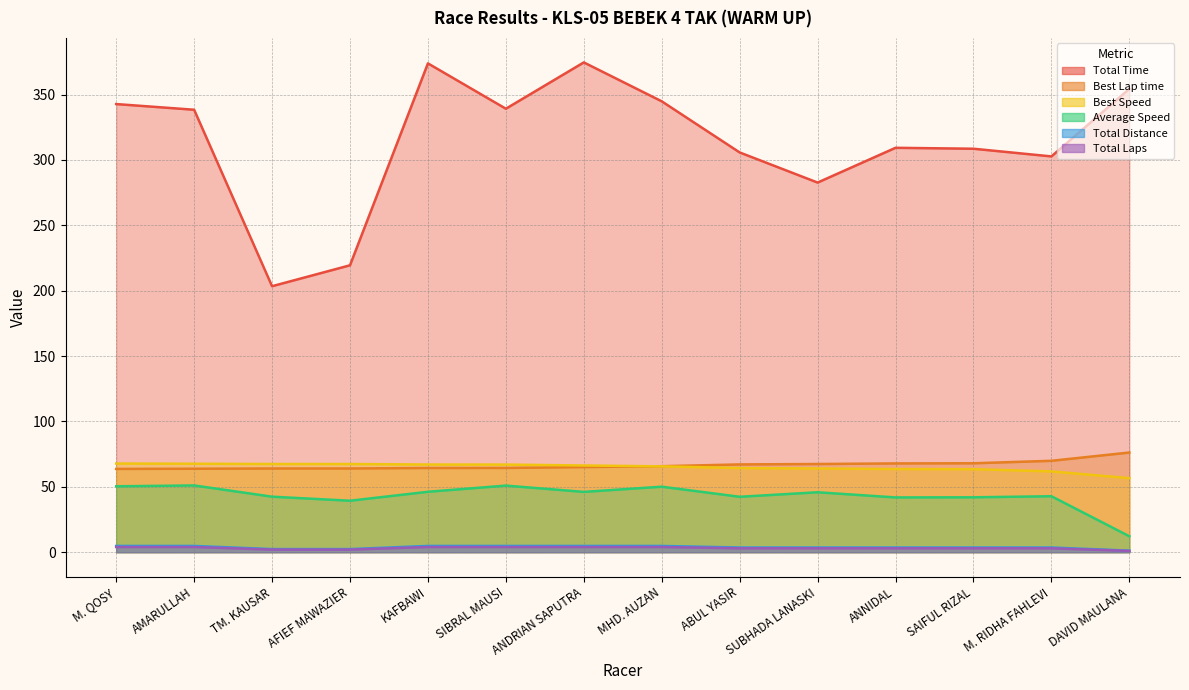

What is the smallest value displayed?

1.0